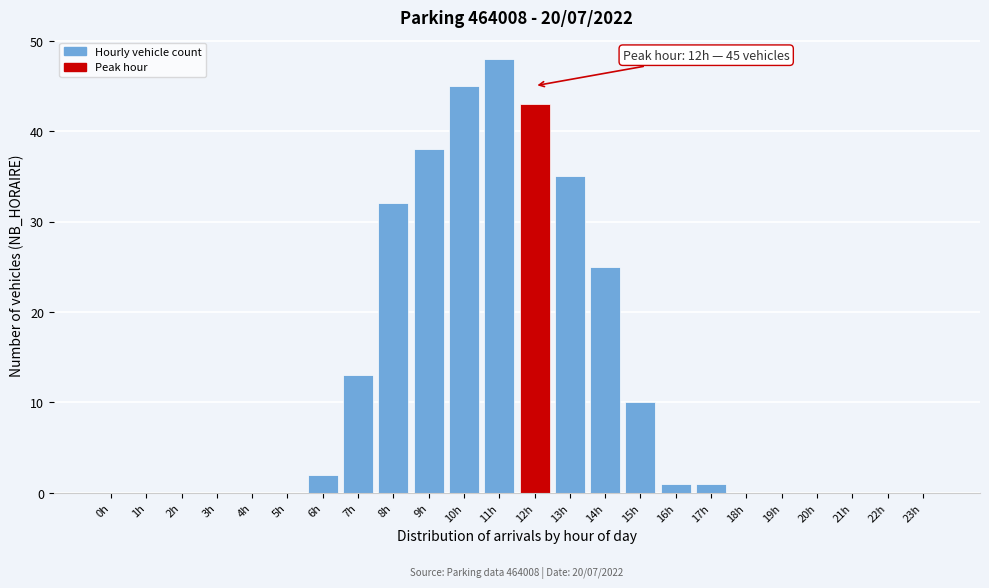

Reading right to left, transcribe all the data shown in this chart.

23h=0	22h=0	21h=0	20h=0	19h=0	18h=0	17h=1	16h=1	15h=10	14h=25	13h=35	12h=43	11h=48	10h=45	9h=38	8h=32	7h=13	6h=2	5h=0	4h=0	3h=0	2h=0	1h=0	0h=0